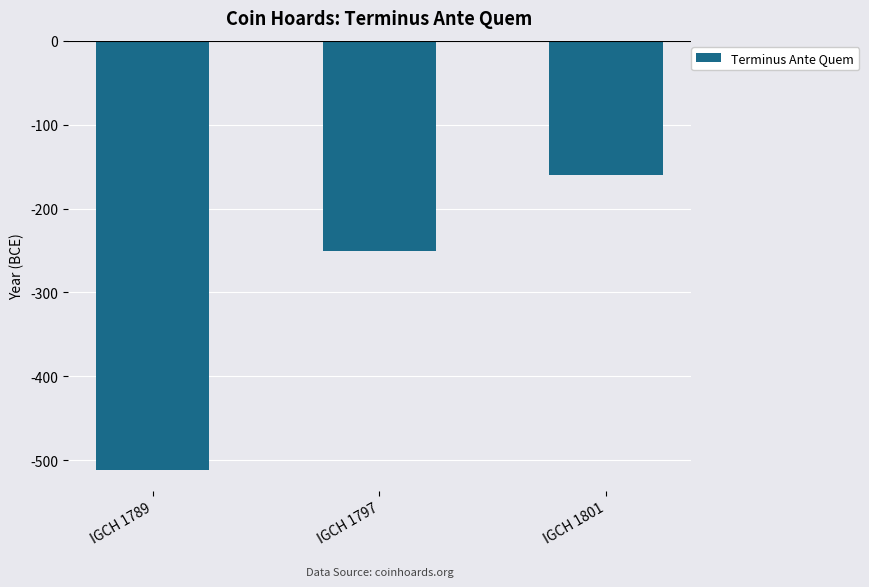

Reading left to right, list all the values displayed in this chart.

-511	-250	-160